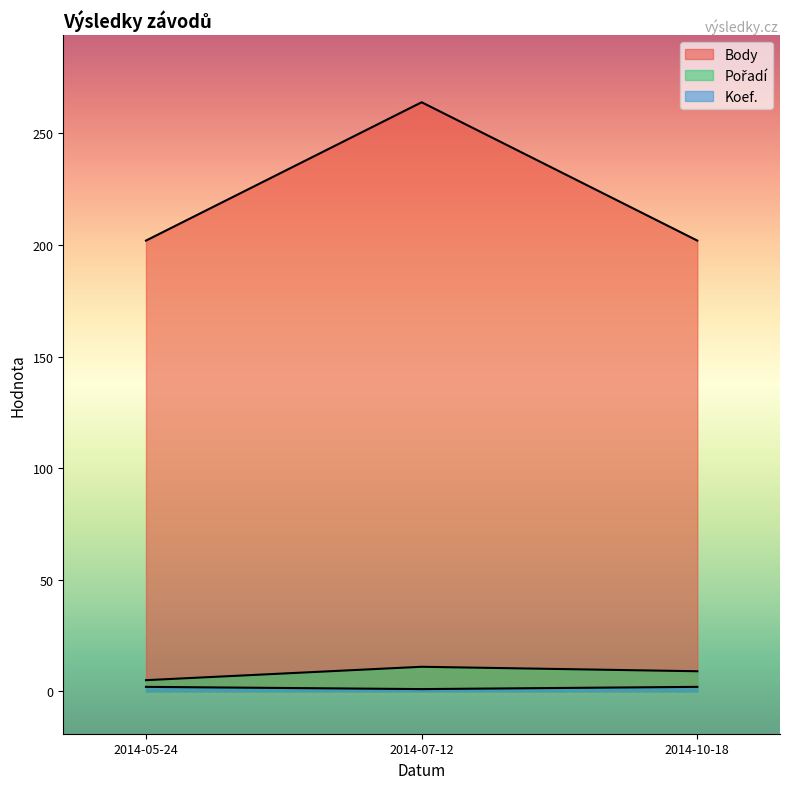

Which series changed the most between 2014-05-24 and 2014-10-18?

Pořadí